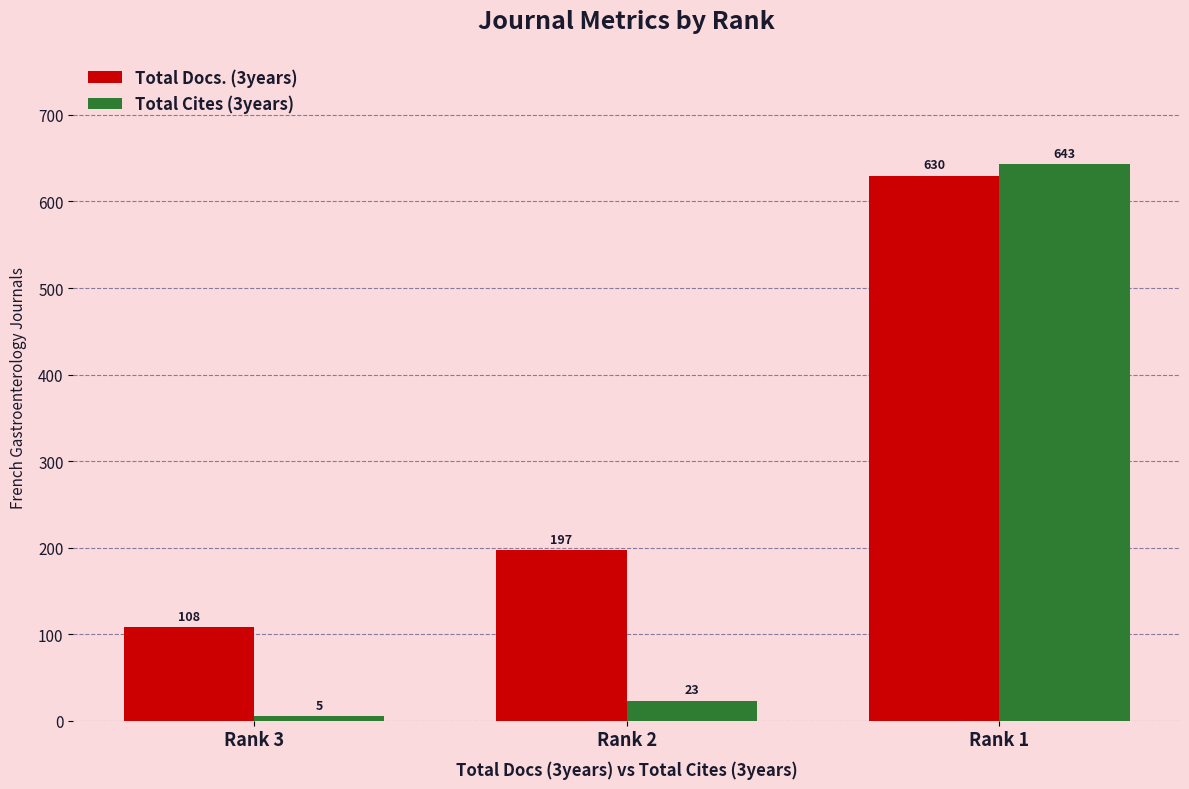

Reading right to left, transcribe all the data shown in this chart.

Total Docs. (3years): Rank 1=630	Rank 2=197	Rank 3=108
Total Cites (3years): Rank 1=643	Rank 2=23	Rank 3=5